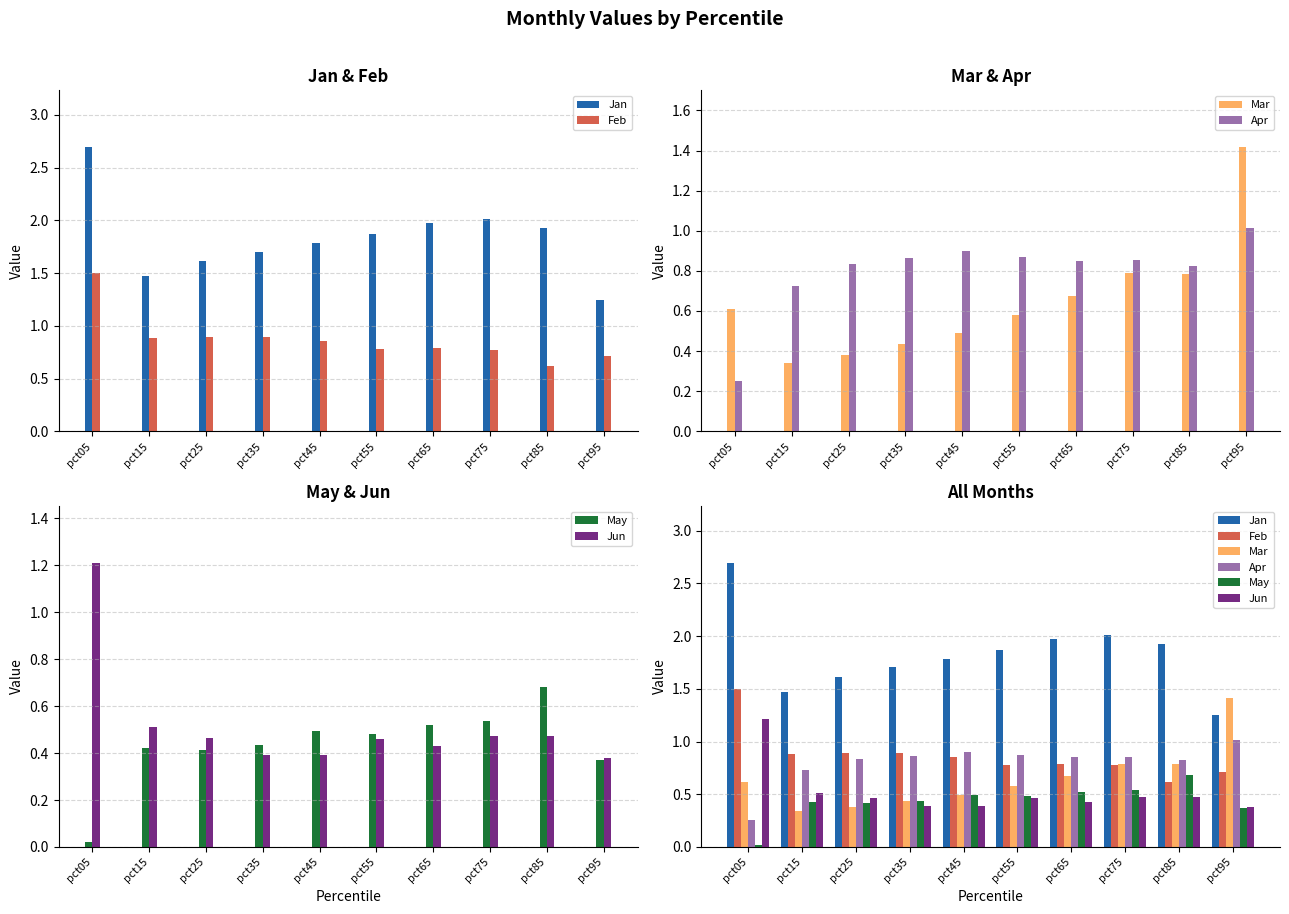

Which series has the widest spread of values?

Jan